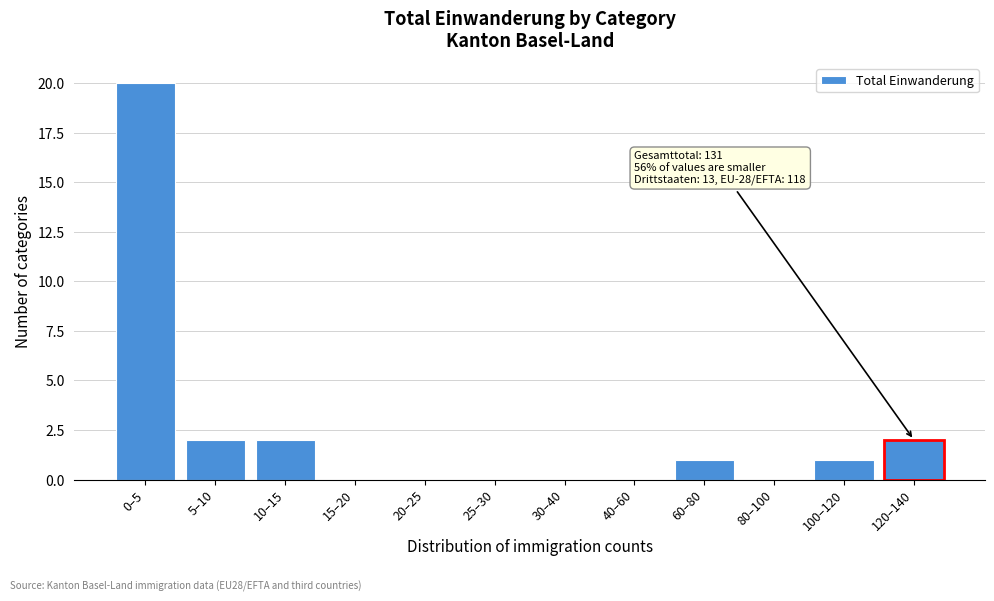

Is it true that the value at 10–15 is 2?

True